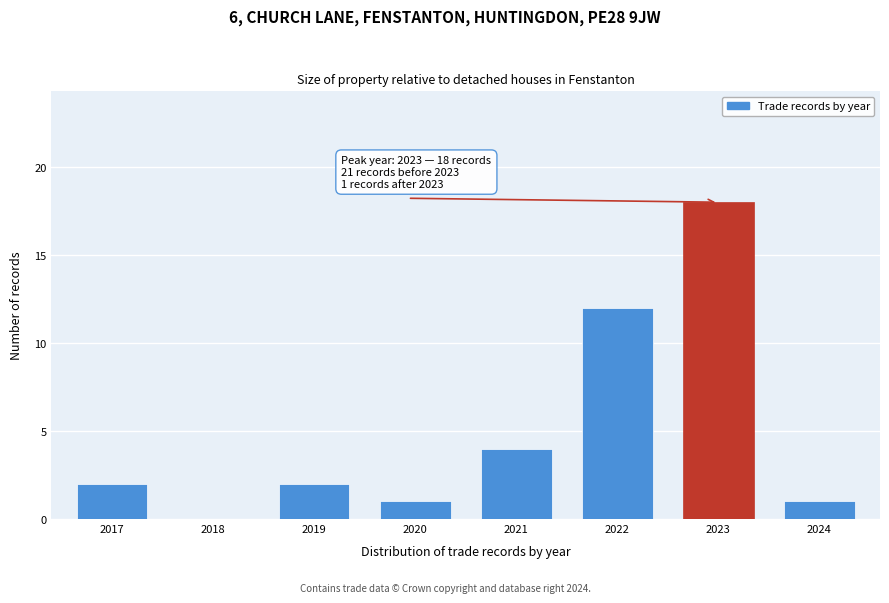

Reading right to left, transcribe all the data shown in this chart.

2024=1	2023=18	2022=12	2021=4	2020=1	2019=2	2018=0	2017=2